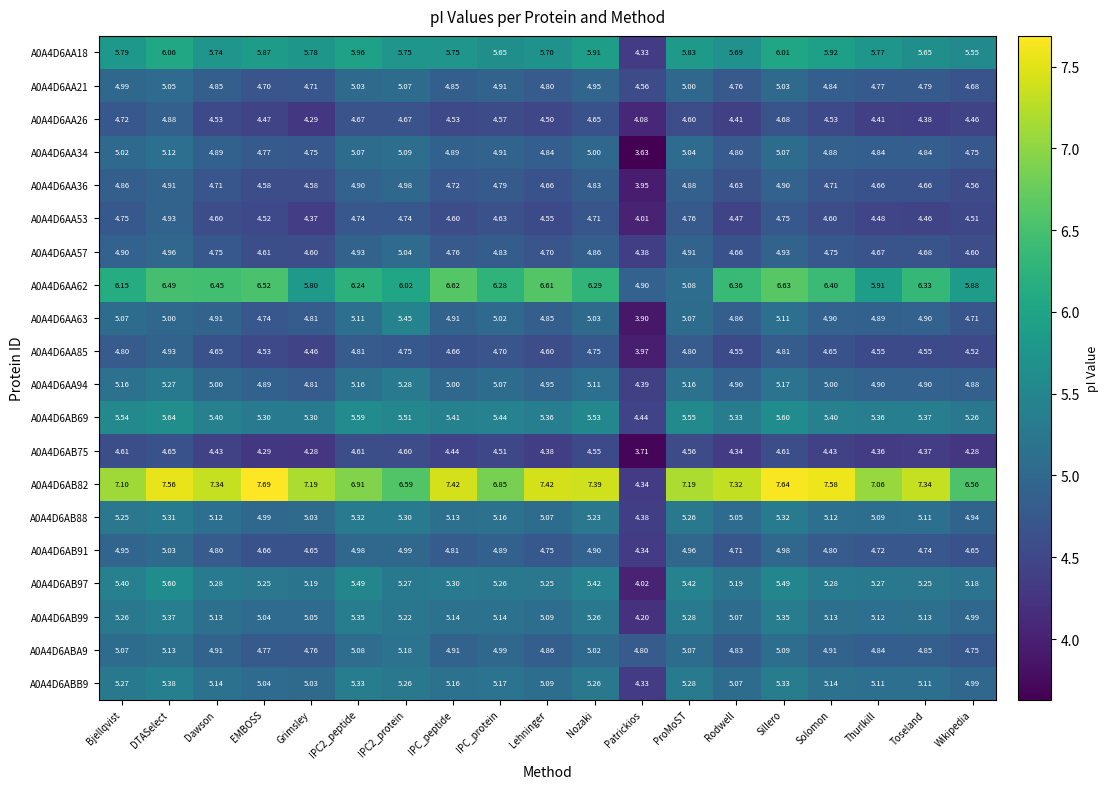

Is the value of A0A4D6AA63 at Dawson greater than the value of A0A4D6AA18 at Bjellqvist?

No